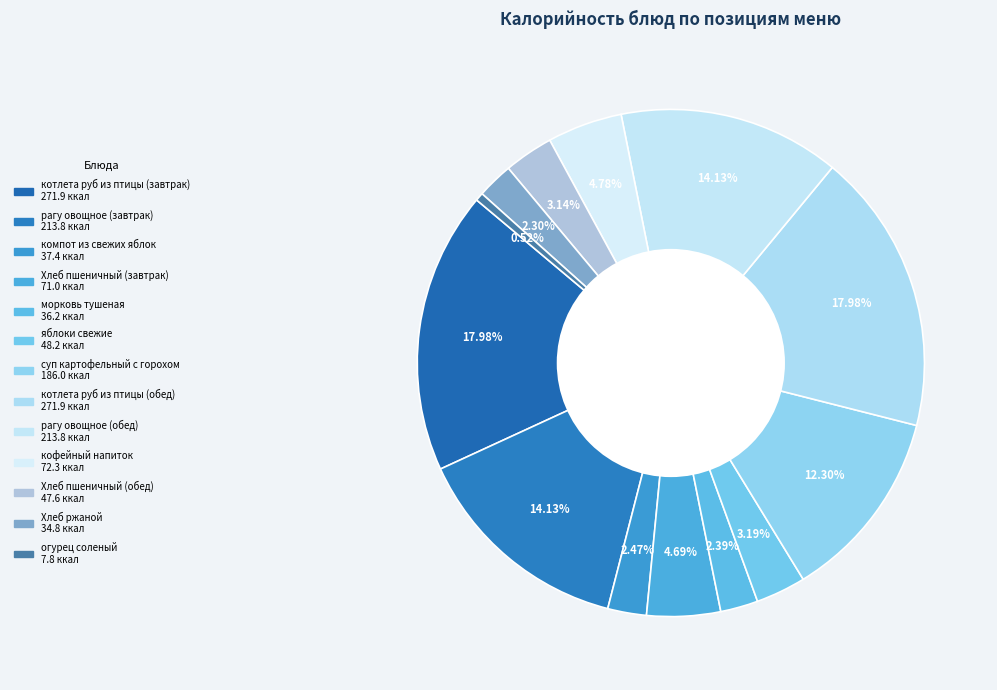

What is the smallest slice in the pie chart?

огурец соленый